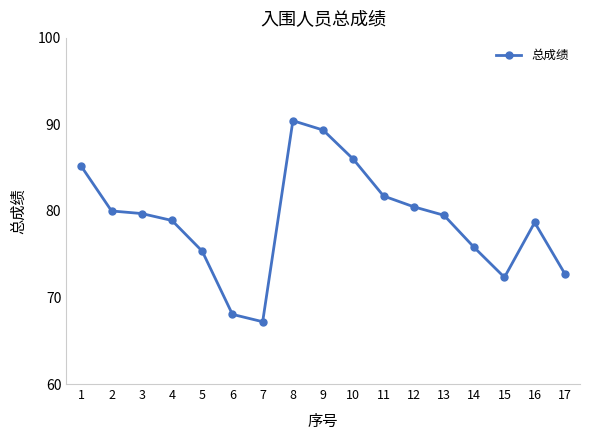

How many series are shown in this chart?

1